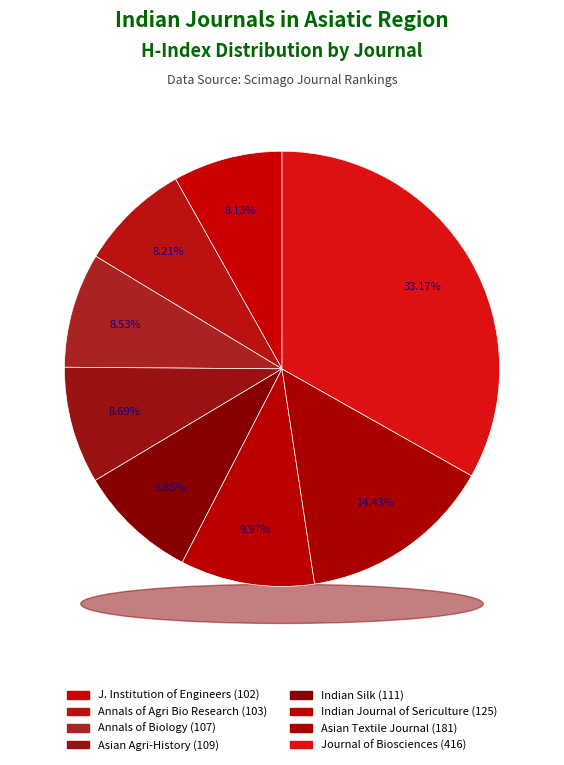

Combined, what portion of the pie is Annals of Agri Bio Research and Annals of Biology?

16.7%